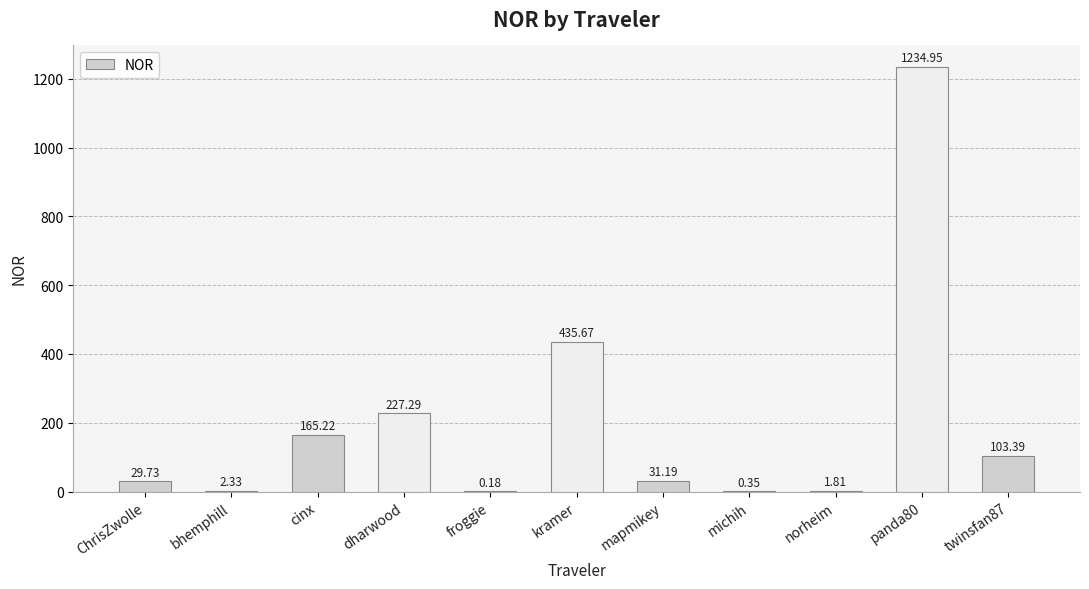

Which has a higher value, kramer or michih?

kramer